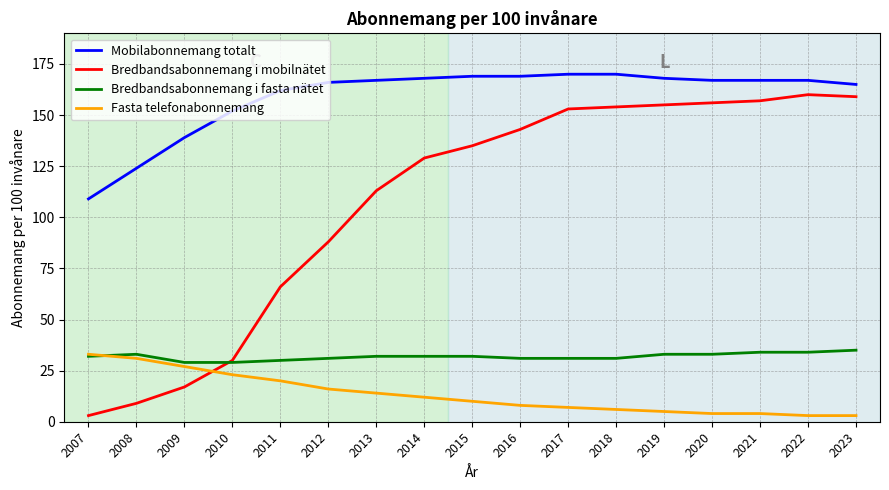

True or false: Mobilabonnemang totalt and Bredbandsabonnemang i fasta nätet intersect in this chart.

False